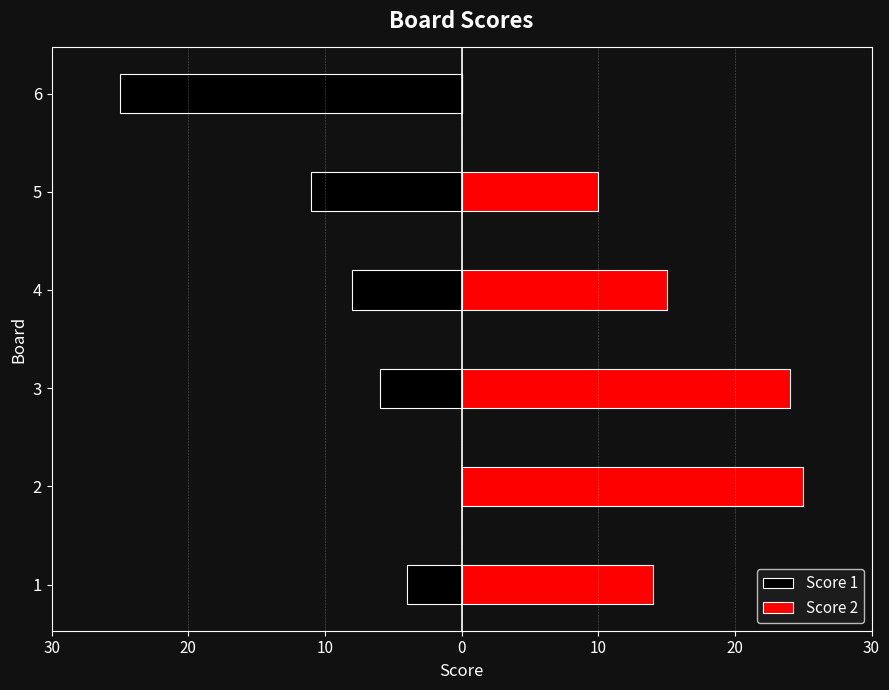

What is the greatest value displayed?

25